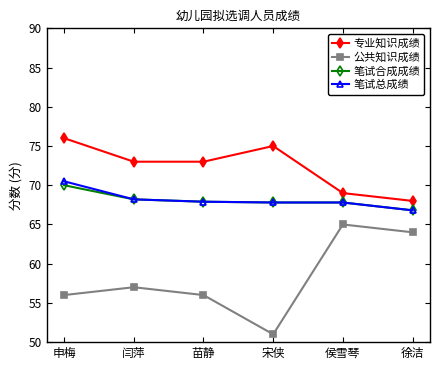

The value of 笔试总成绩 at 侯雪琴 is 116.5. True or false?

False